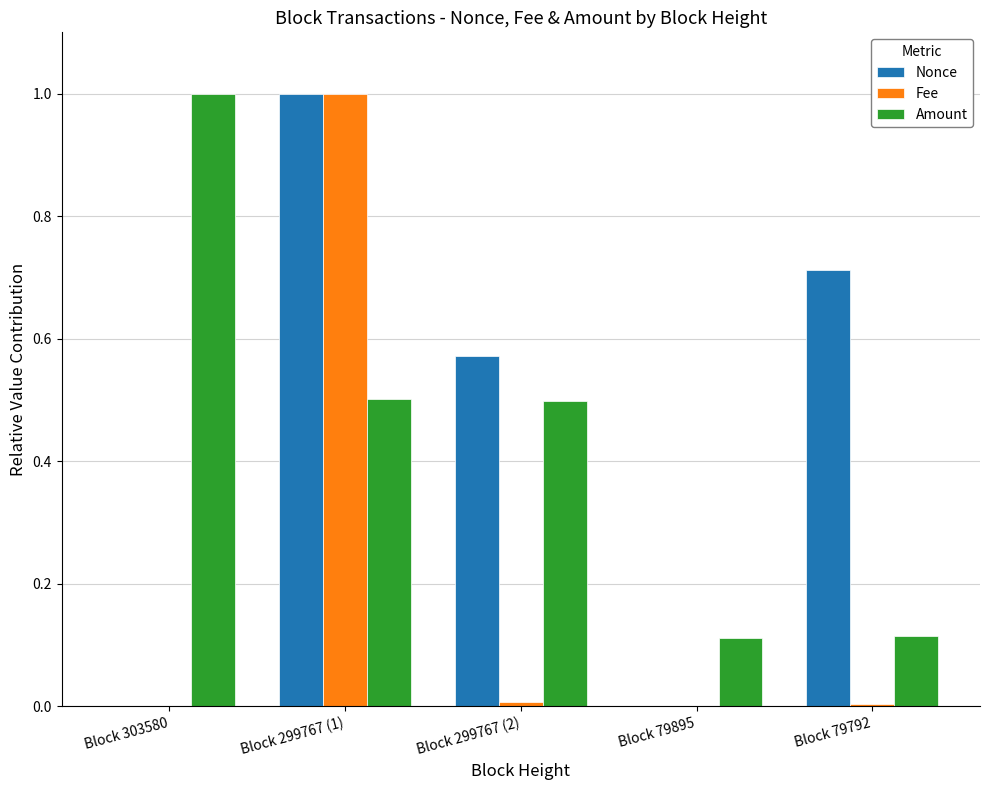

Is the value of Fee at Block 299767 (1) greater than the value of Amount at Block 299767 (2)?

Yes